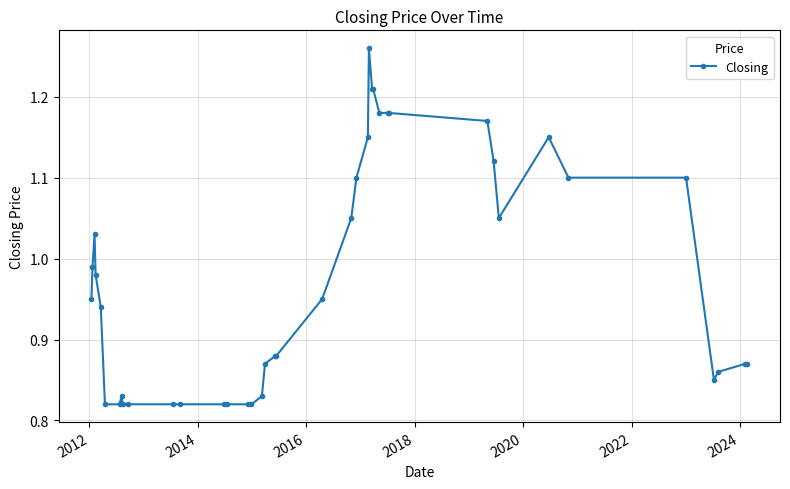

How many data points does each series have?

40